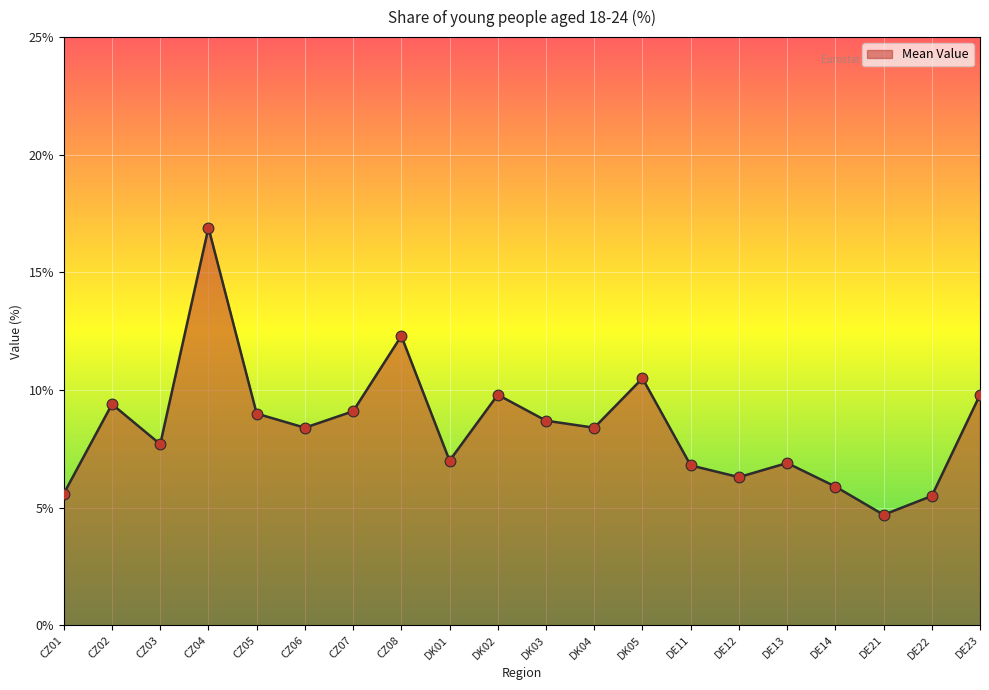

What is the ratio of the value at CZ02 to the value at CZ07?

1.0